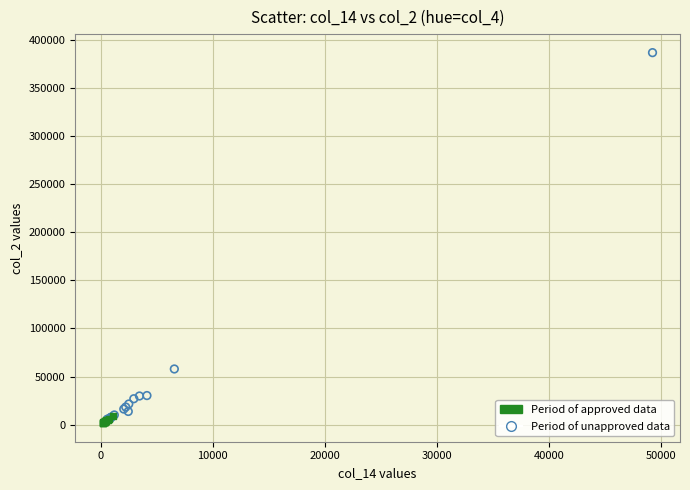

Which series has the largest Y range (max minus min)?

Period of approved data